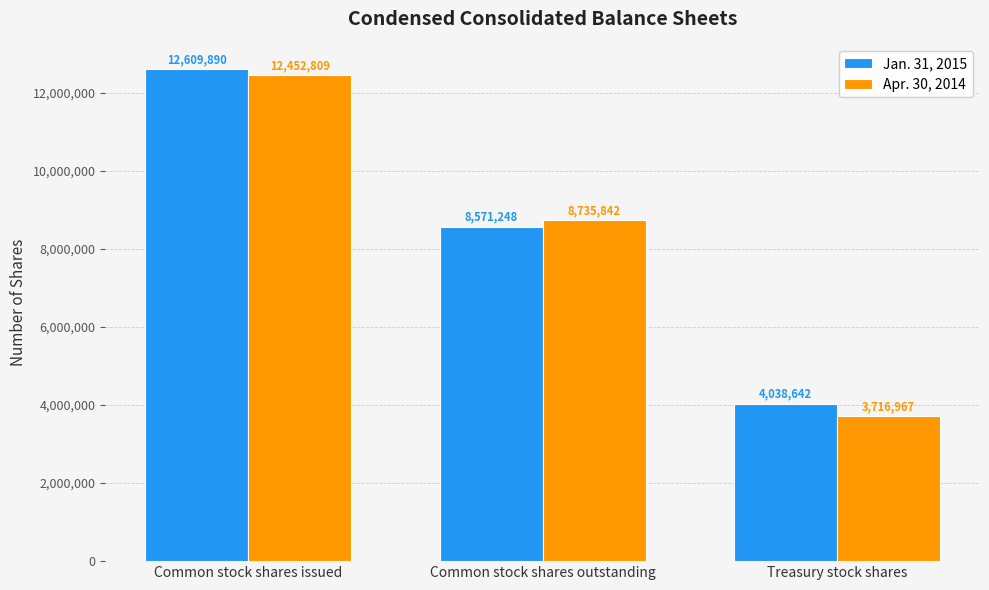

Reading right to left, transcribe all the data shown in this chart.

Jan. 31, 2015: Treasury stock shares=4038642	Common stock shares outstanding=8571248	Common stock shares issued=12609890
Apr. 30, 2014: Treasury stock shares=3716967	Common stock shares outstanding=8735842	Common stock shares issued=12452809